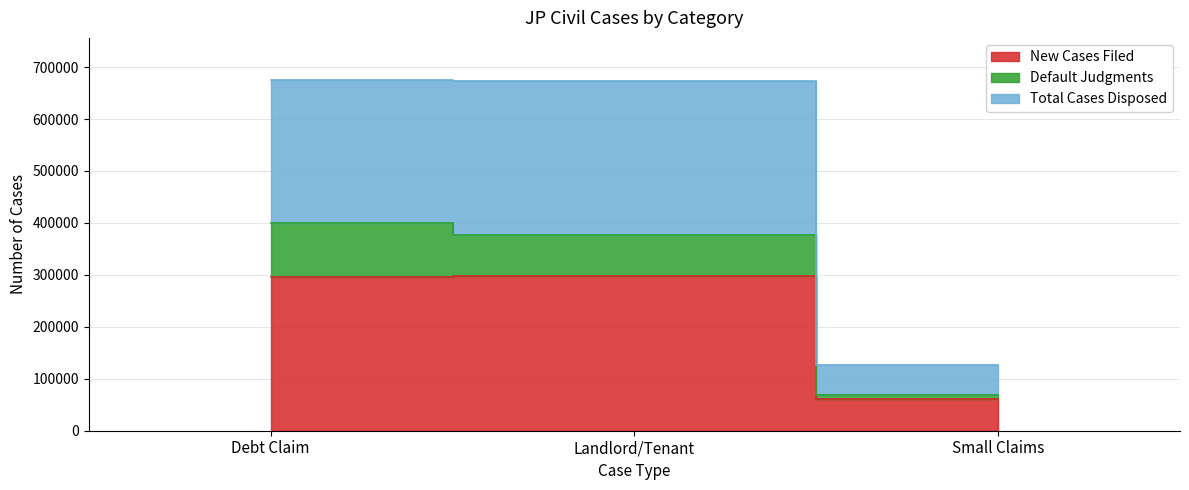

Where does the Total Cases Disposed series first go above 673700?

Debt Claim